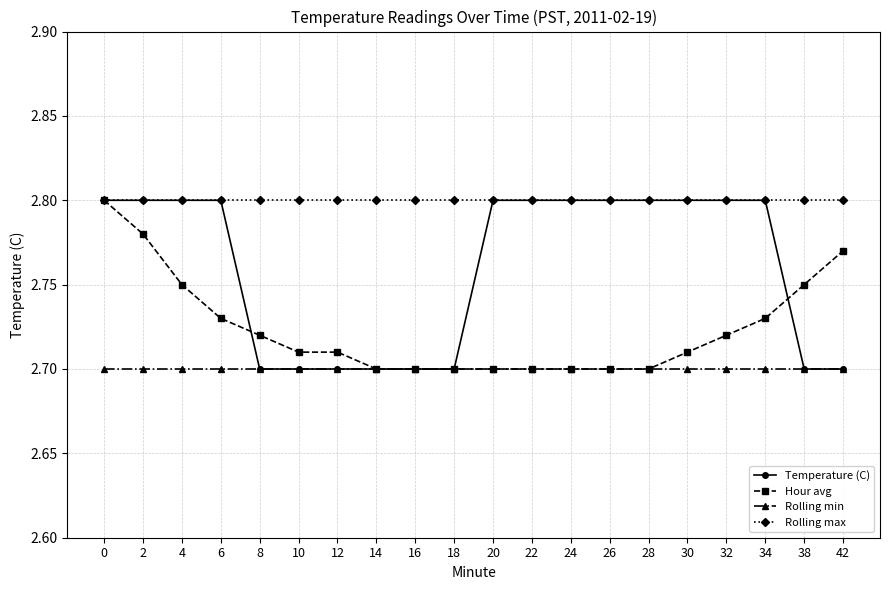

How many distinct data groups are displayed?

4